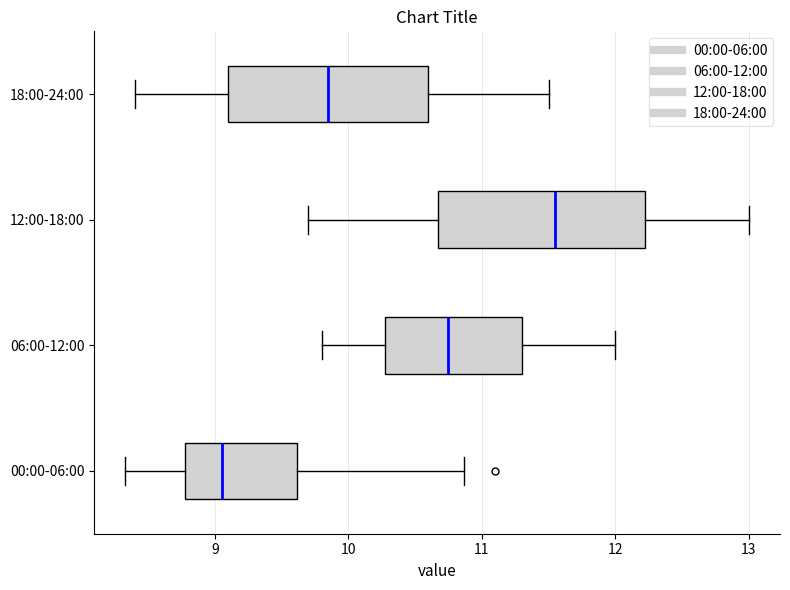

Where is the right edge of the box for 00:00-06:00 on the x-axis? The values are not printed on the chart, so give them approximately, as read against the axis.

9.6